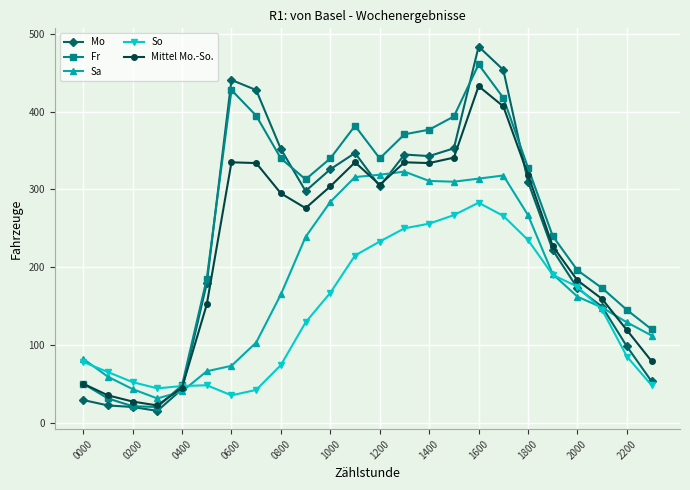

True or false: Fr and So cross at least once.

True